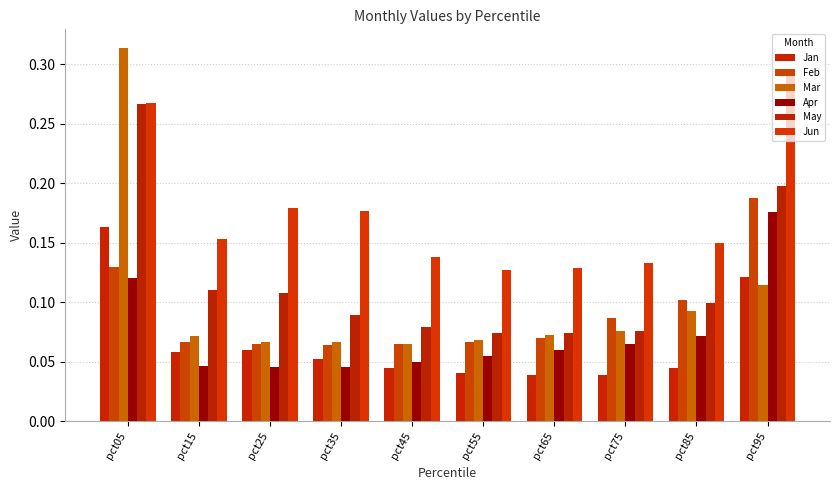

What is the spread (max minus min) of values at pct95?

0.2